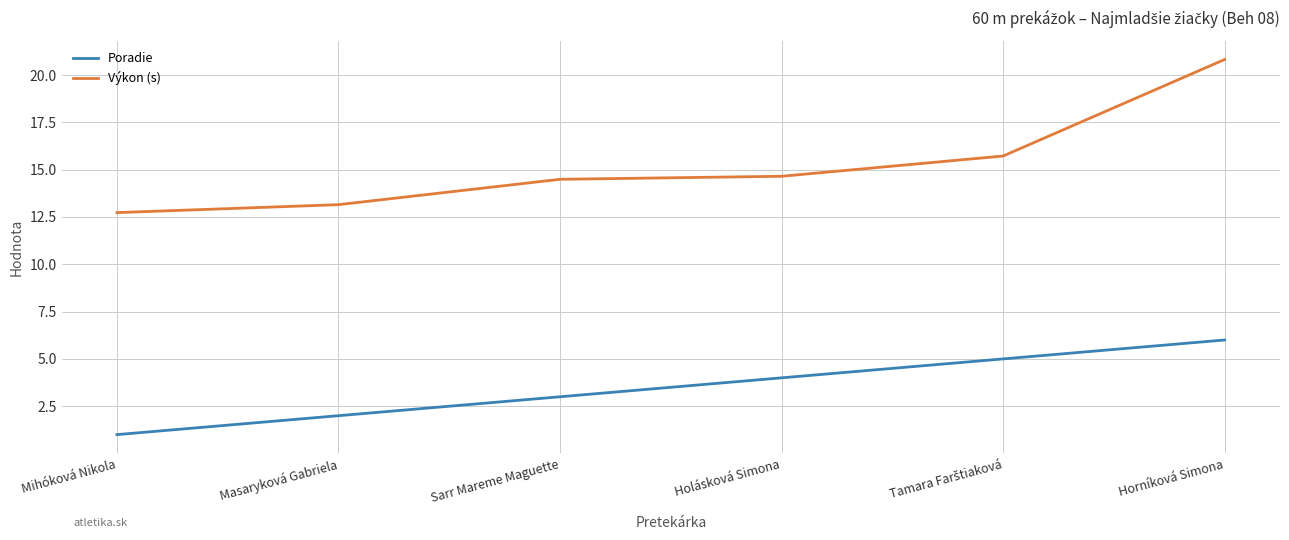

Rank the series by their average value, from lowest to highest.

Poradie, Výkon (s)